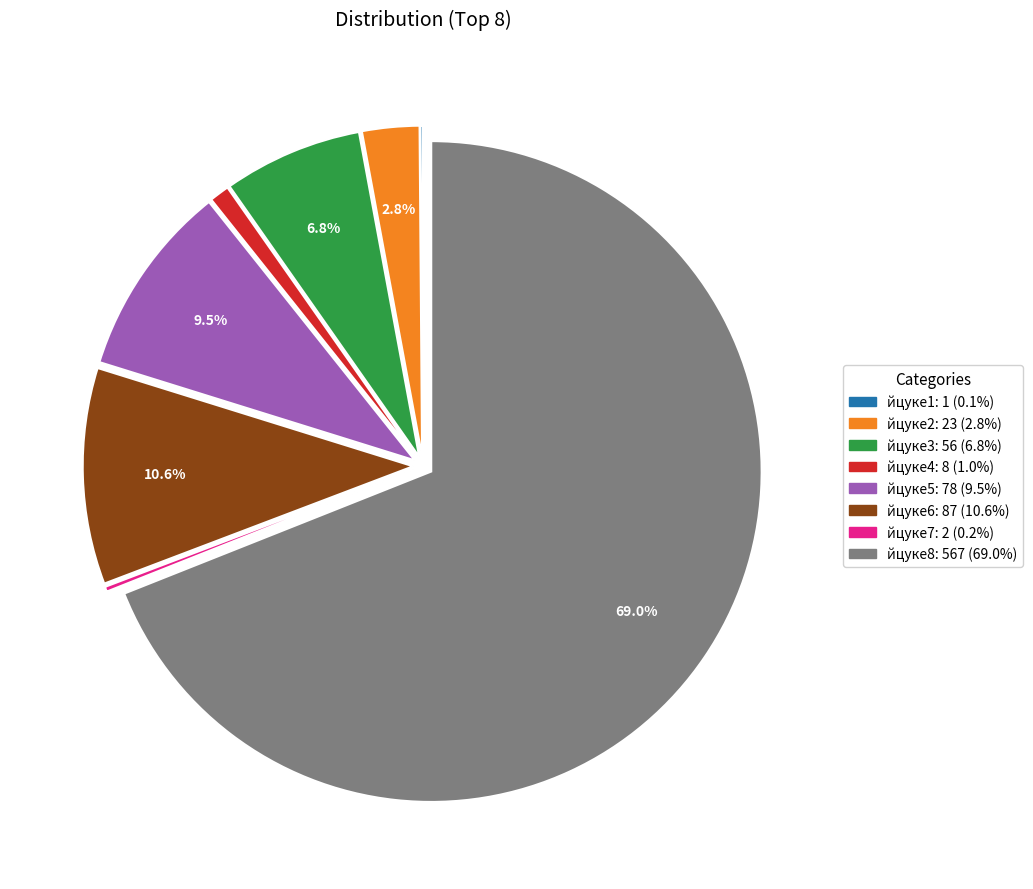

The йцуке3 slice represents 1% of the pie. True or false?

False